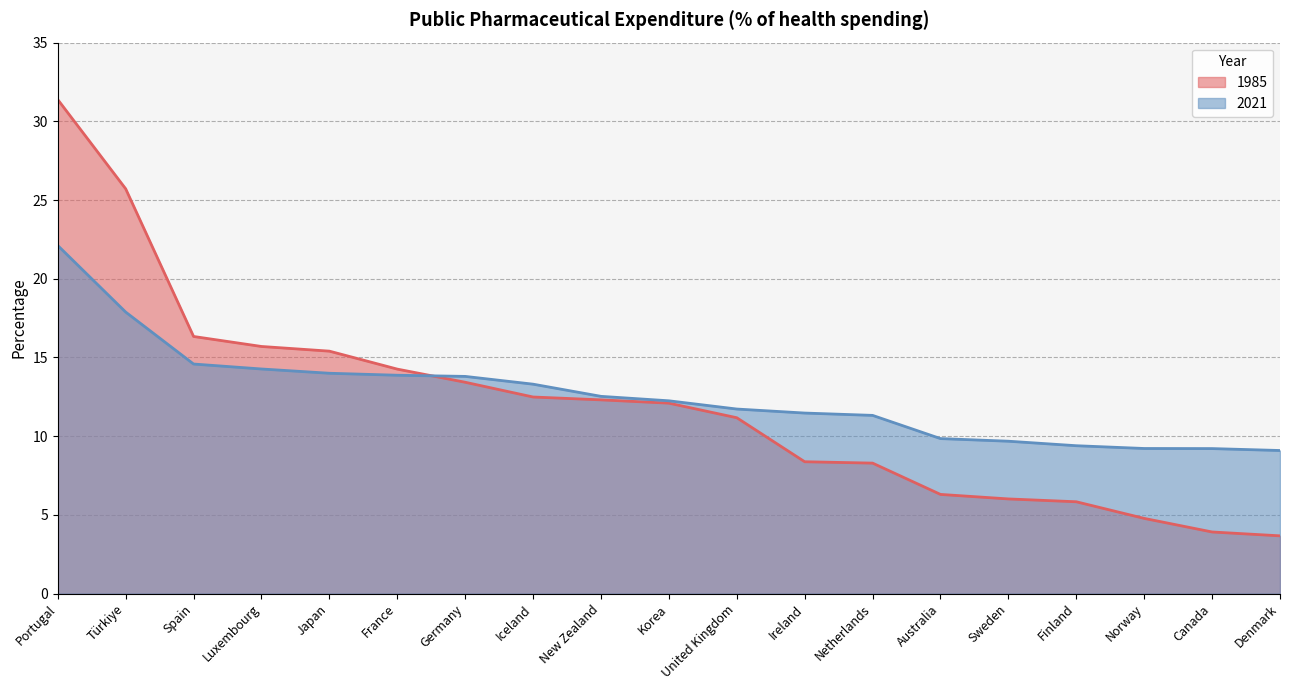

What position from the right is Australia?

6